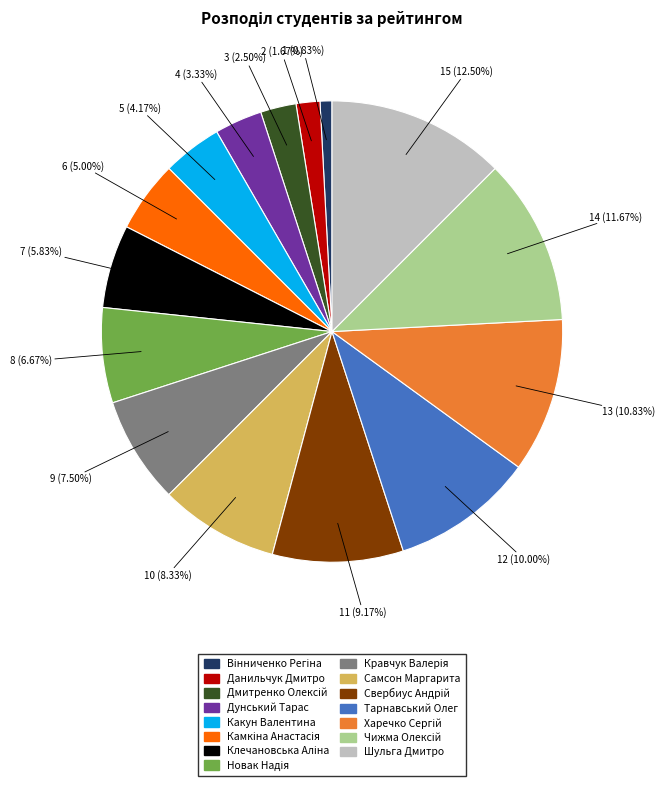

How many segments does this pie chart have?

15